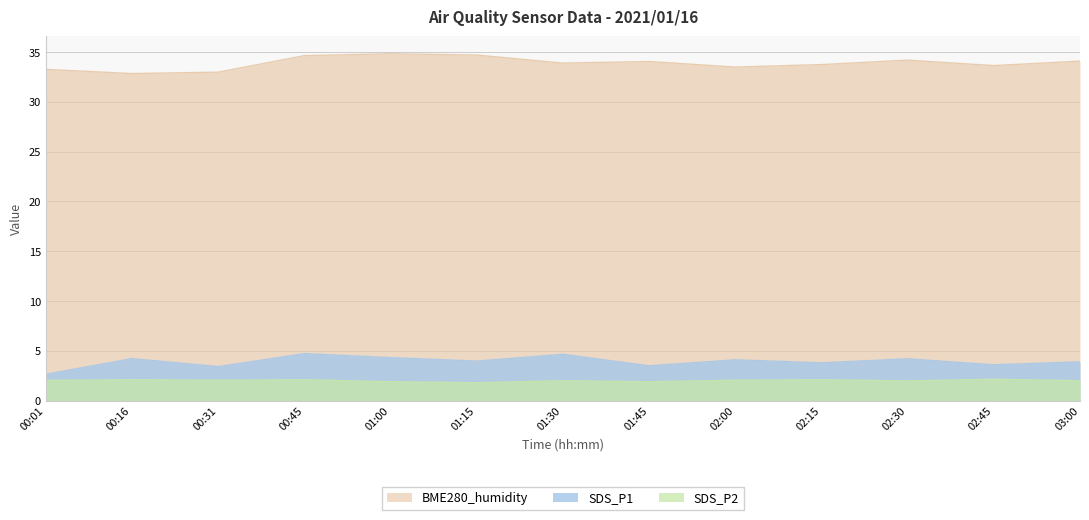

What is the sum of the SDS_P2 values at 01:30 and 02:45?

4.2